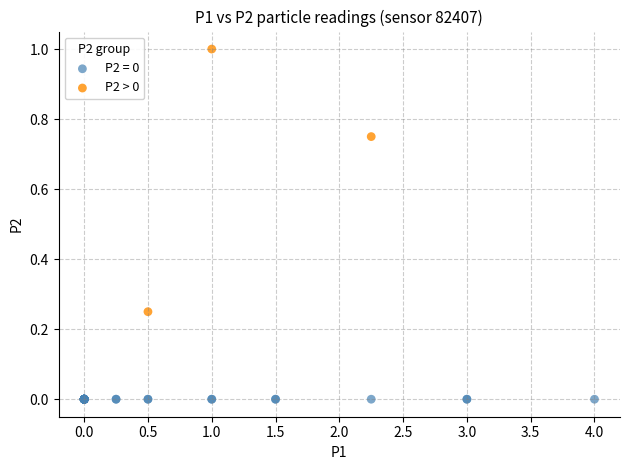

Which series reaches the maximum Y coordinate?

P2 > 0